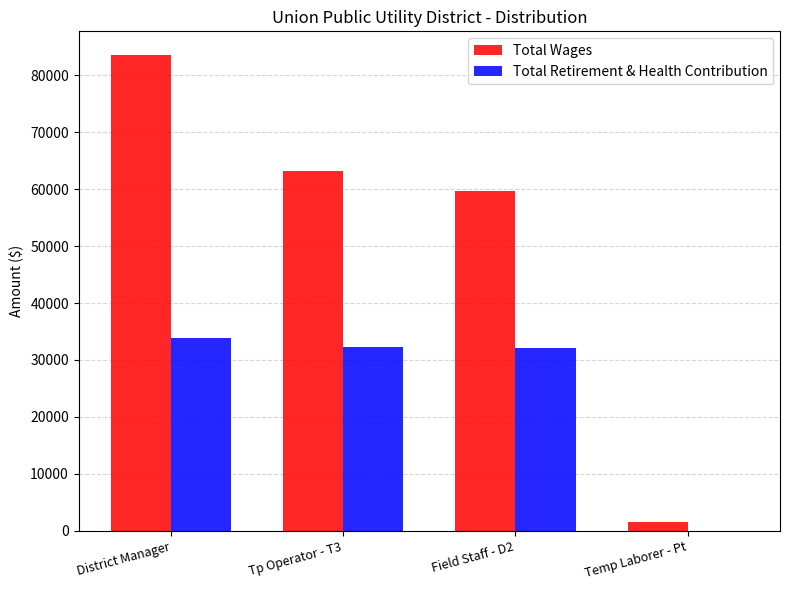

Which series changed the most between District Manager and Tp Operator - T3?

Total Wages